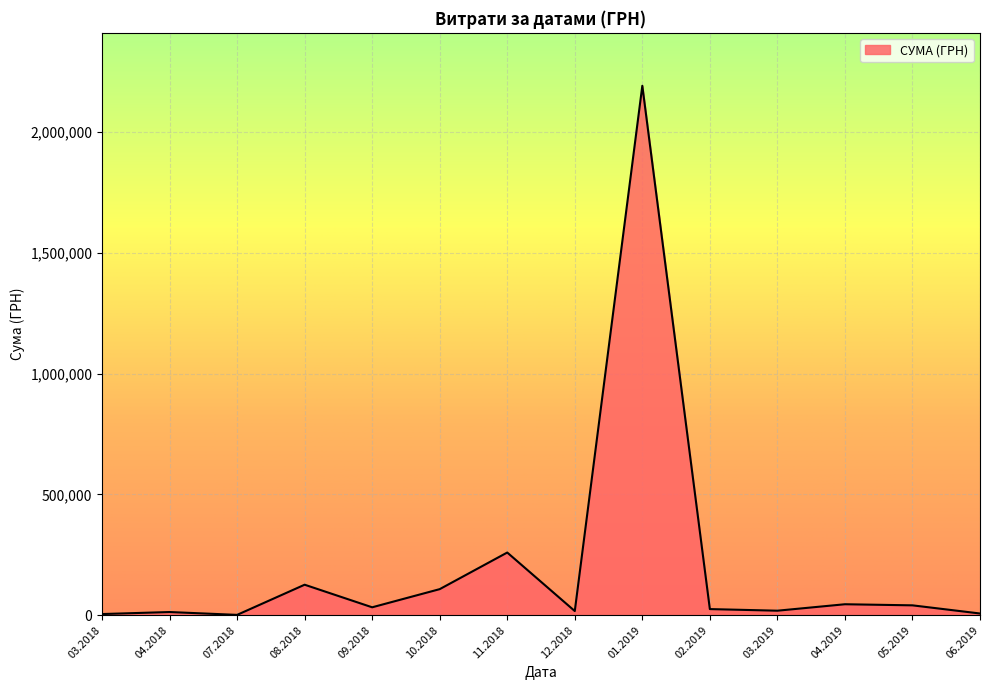

The value at 08.2018 is 126139.4. True or false?

True